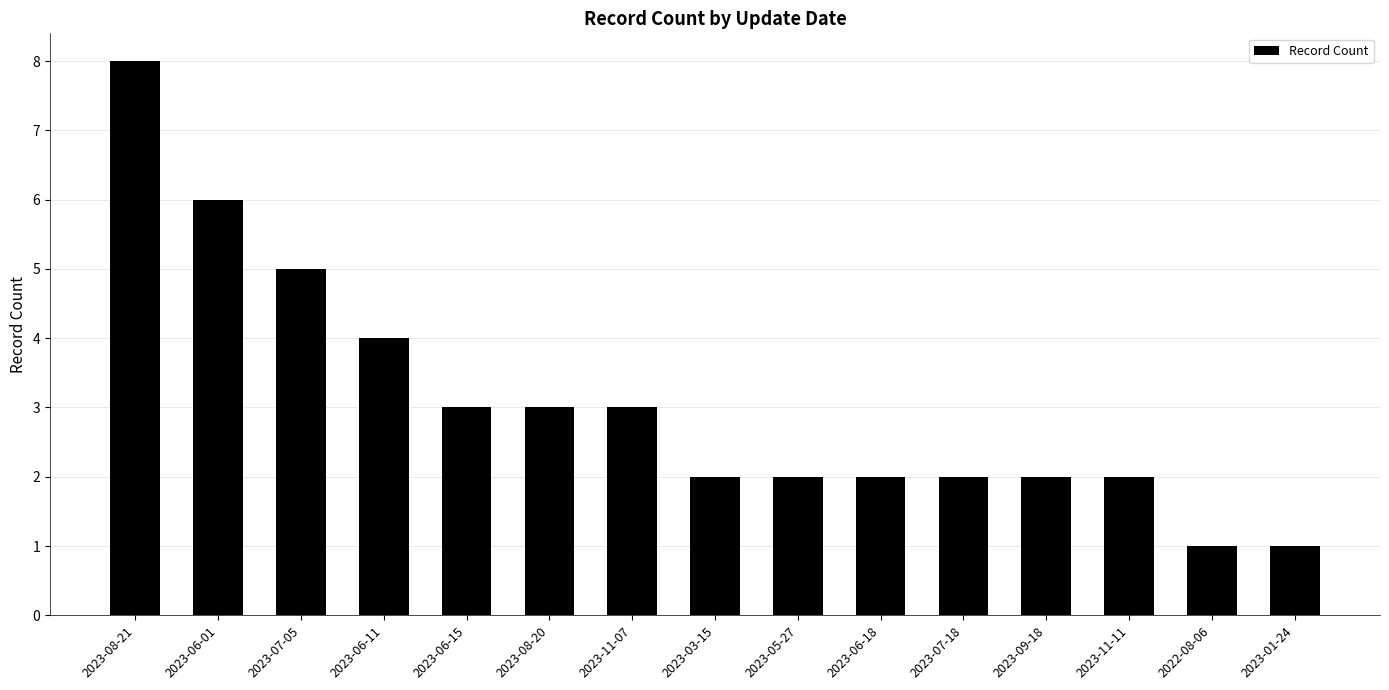

True or false: the data shows 3 at 2023-06-15.

True